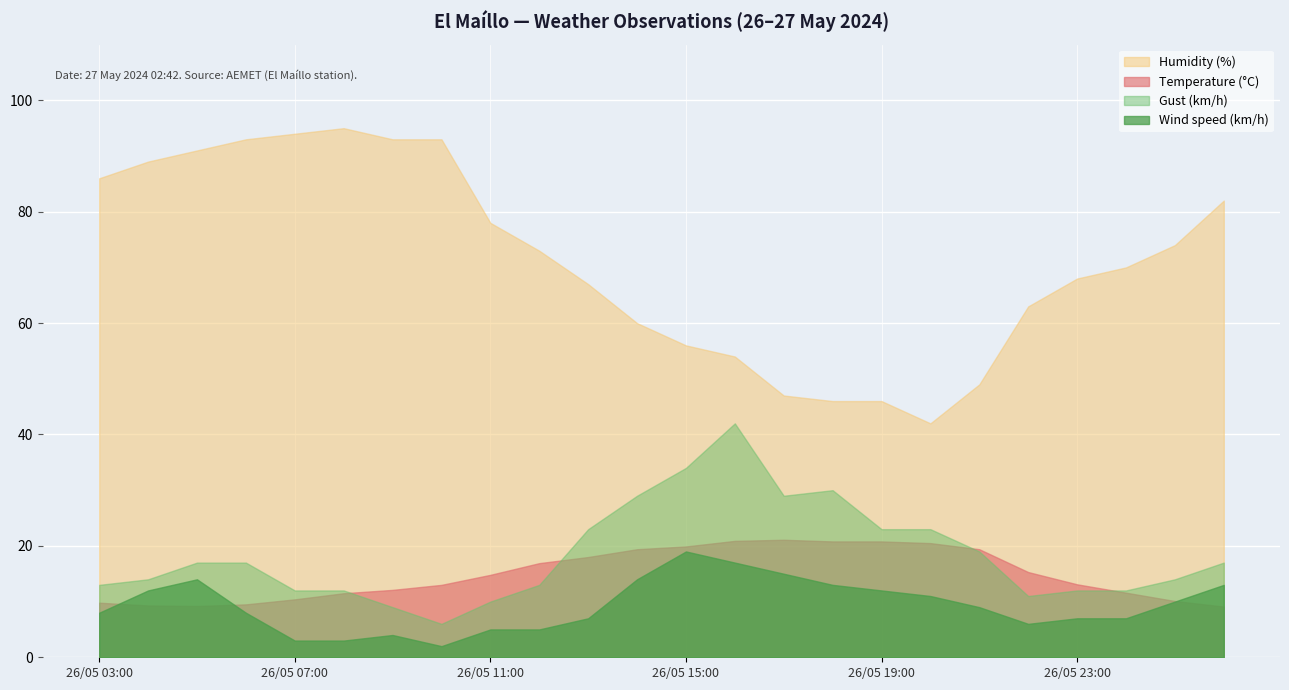

Is it true that Temperature (°C) equals 7.3 at 26/05 21:00?

False